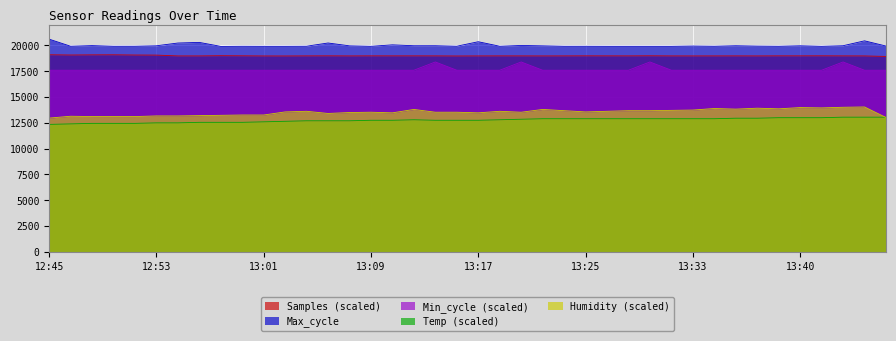

Is it true that Humidity equals 13470.0 at 13:10?

True